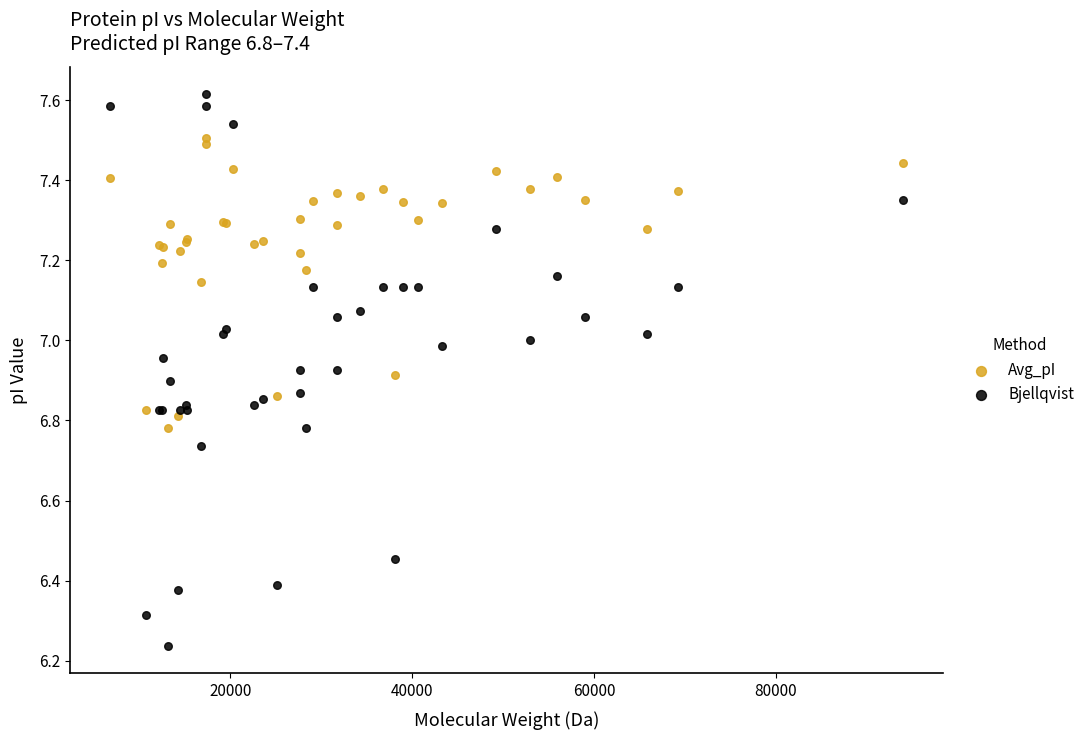

Which series contains the lowest Y value?

Bjellqvist